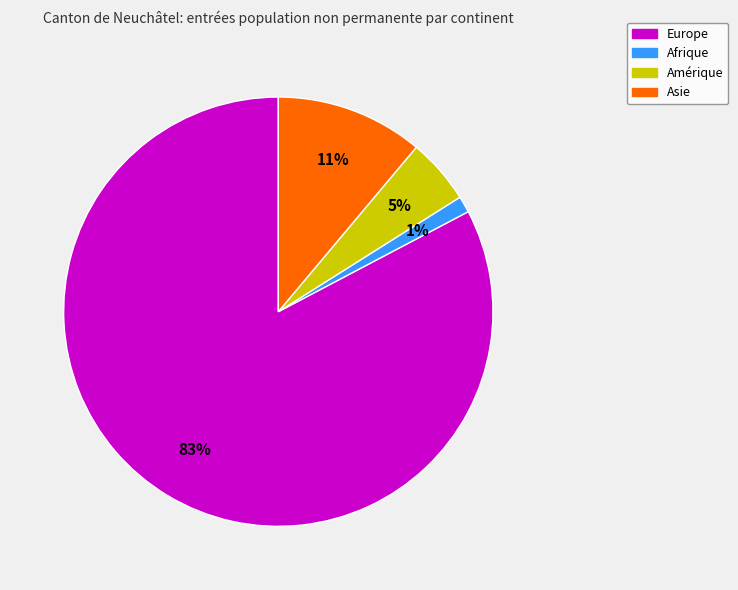

To the nearest percent, what is the average slice percentage?

25%